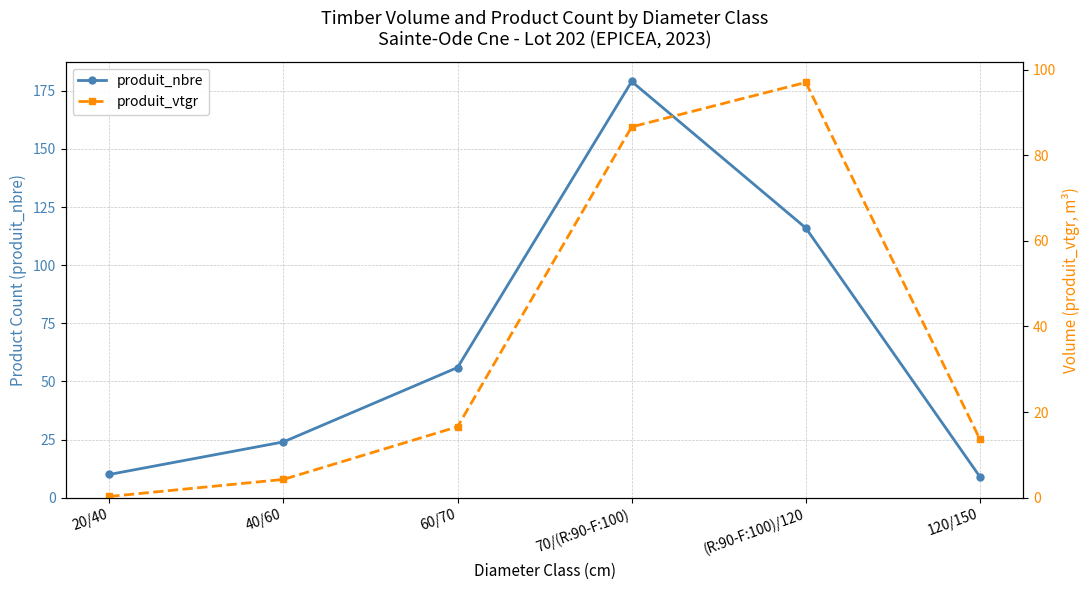

What is the label of the 2nd point from the right?

(R:90-F:100)/120